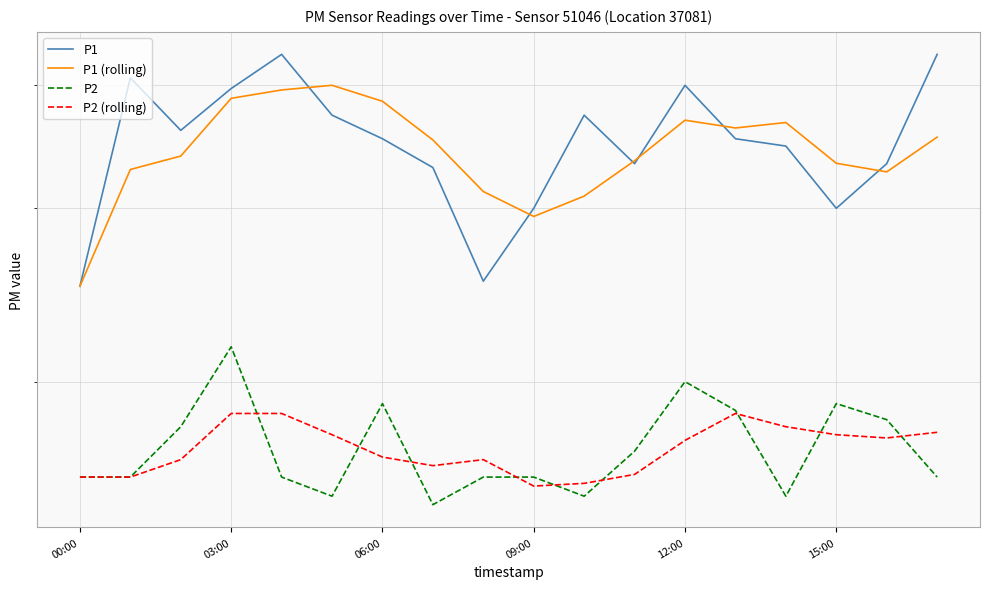

What is the total value across all series at 16?

10.2